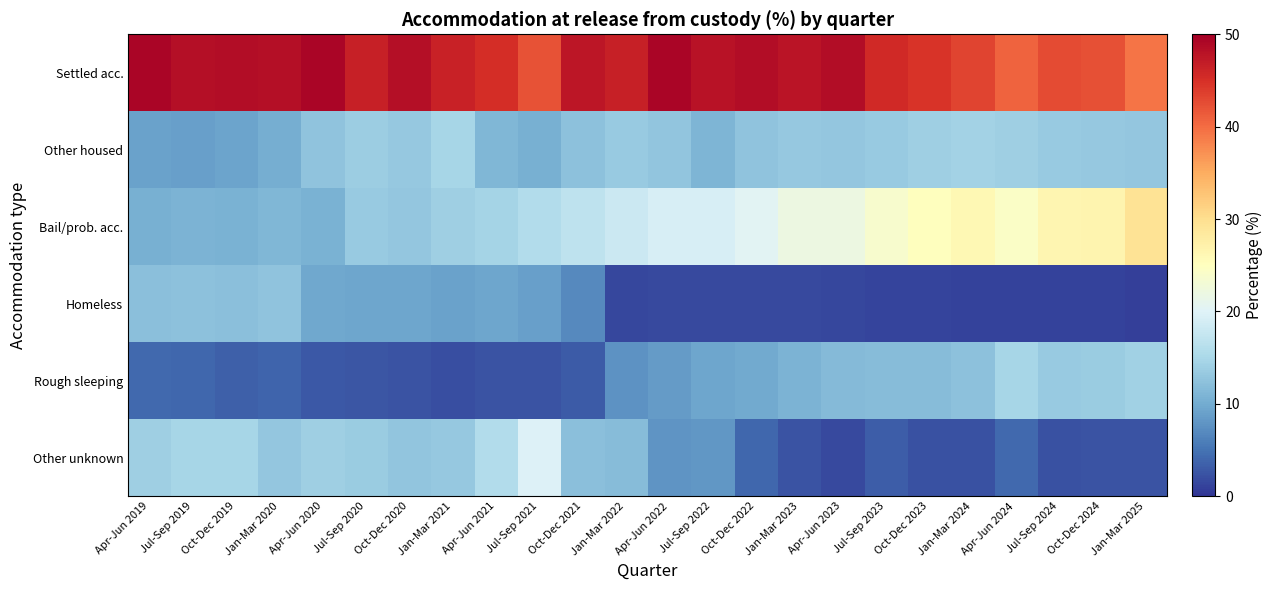

What is the total value across all series at Oct-Dec 2024?

99.2